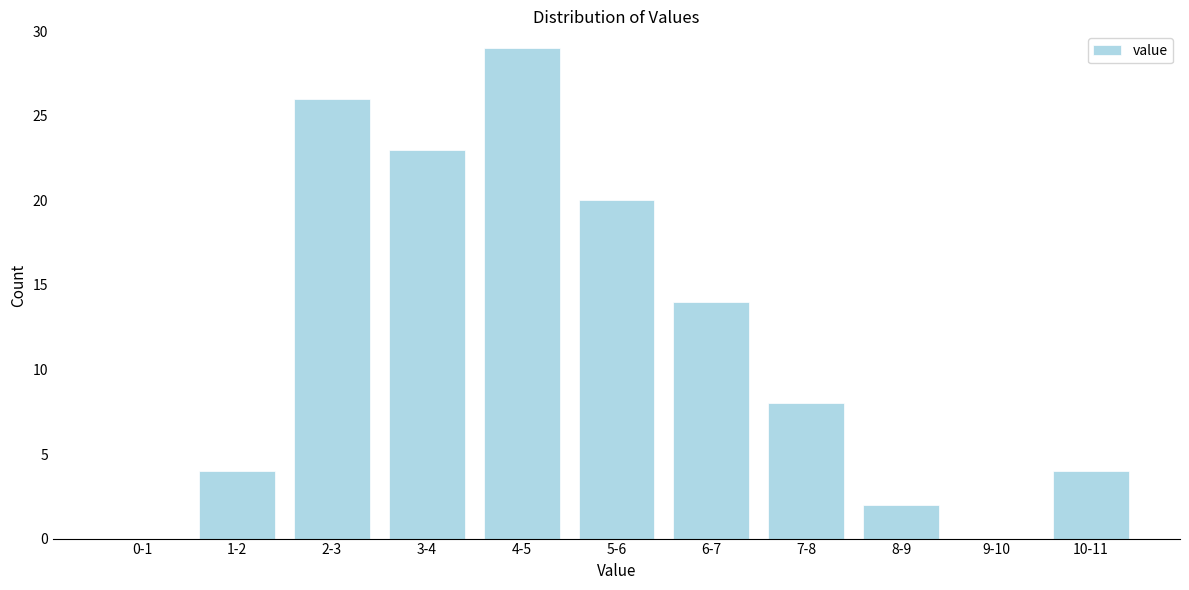

Reading right to left, what are all the values shown in this chart?

10-11=4	9-10=0	8-9=2	7-8=8	6-7=14	5-6=20	4-5=29	3-4=23	2-3=26	1-2=4	0-1=0